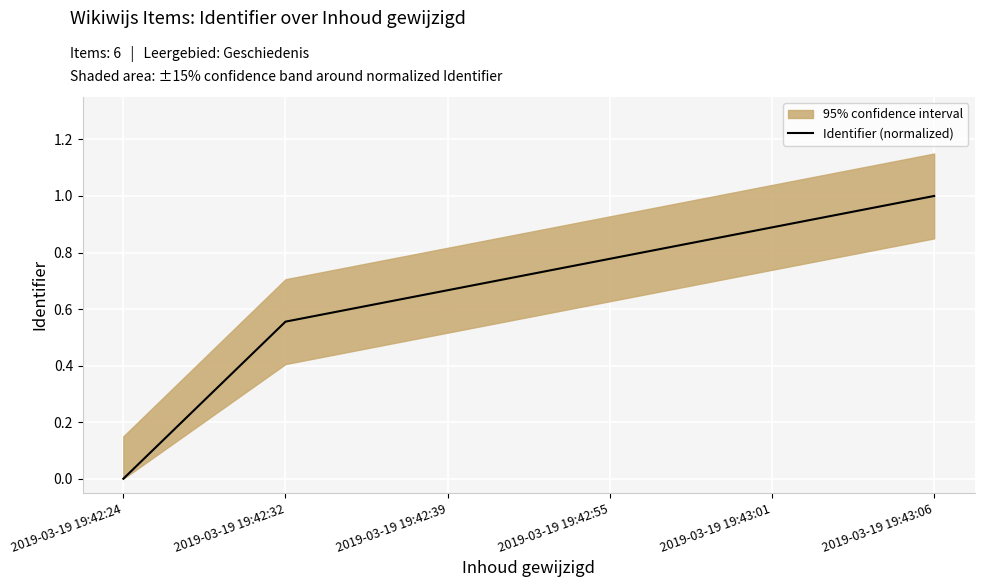

Rank the categories by value from lowest to highest.

2019-03-19 19:42:24, 2019-03-19 19:42:32, 2019-03-19 19:42:39, 2019-03-19 19:42:55, 2019-03-19 19:43:01, 2019-03-19 19:43:06